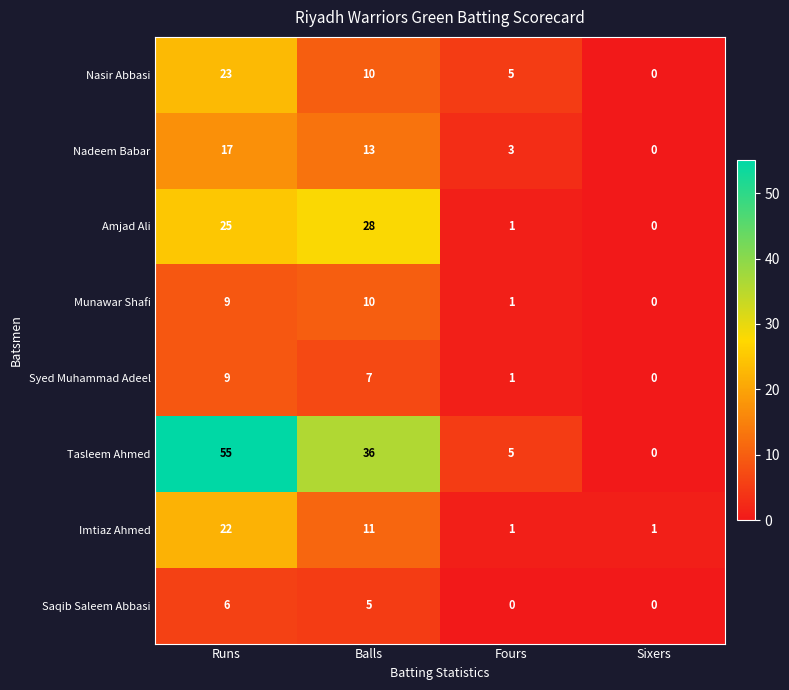

Is it true that Saqib Saleem Abbasi equals 0 at Fours?

True